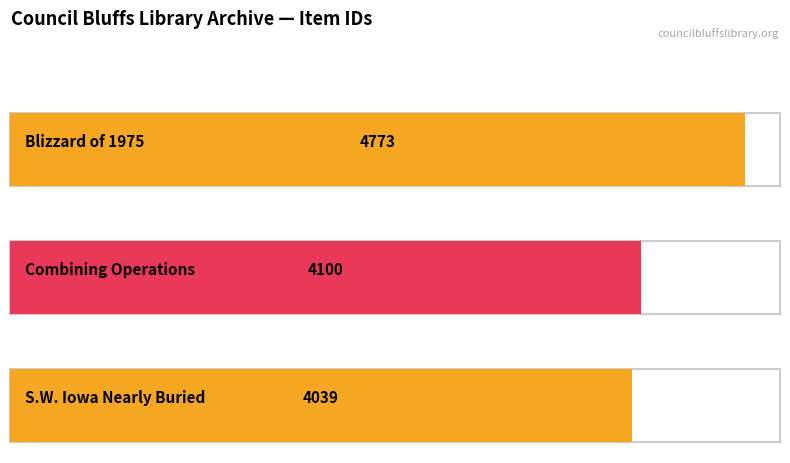

List the labels in order of value, smallest first.

S.W. Iowa Nearly Buried, Combining Operations, Blizzard of 1975